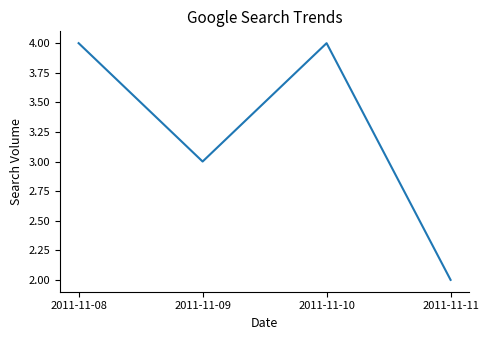

Is it true that the value at 2011-11-10 is 4?

True